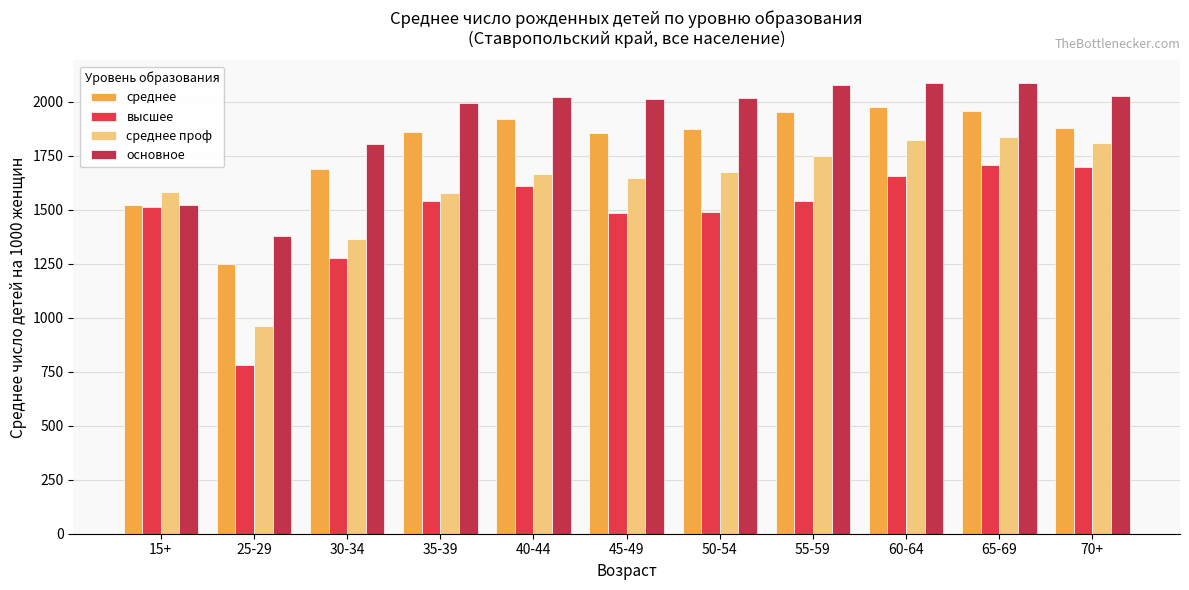

What is the approximate value of основное at 55-59?

2078.2